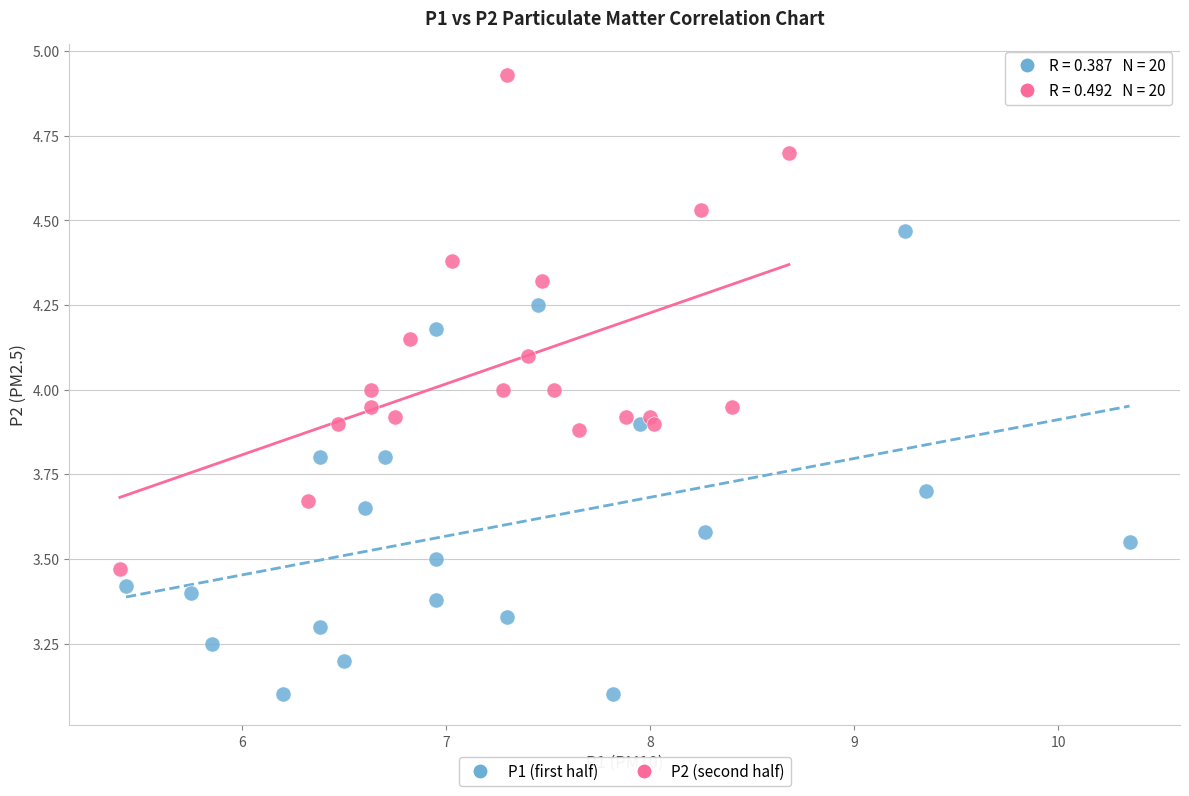

Which series has the widest spread of Y values?

P2 (second half)